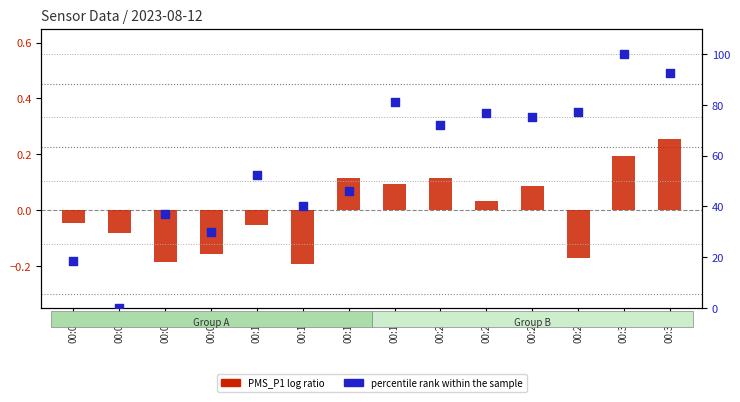

At how many categories does at least one series exceed 59?

7